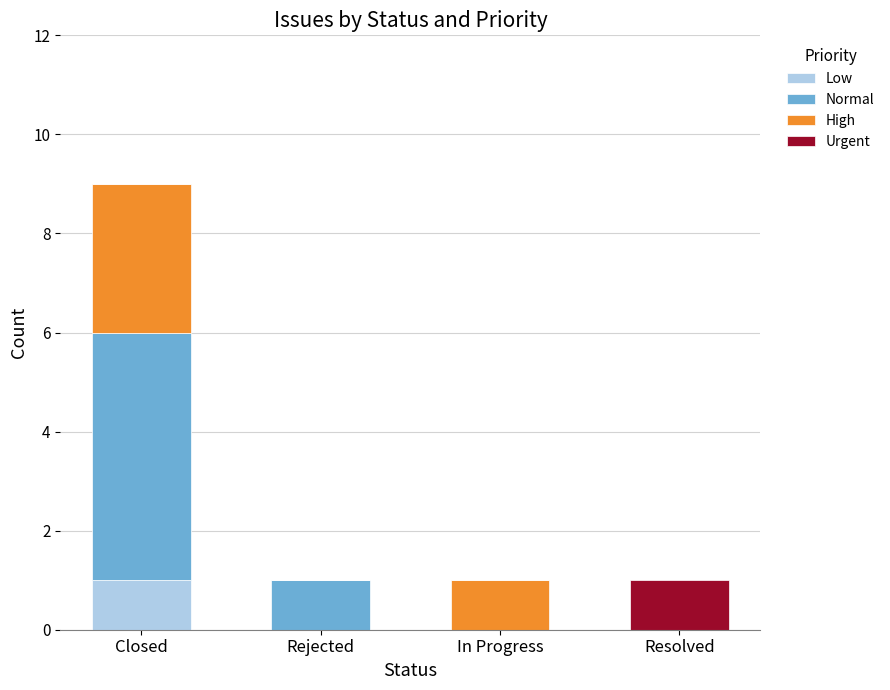

At which label does Low reach its peak?

Closed